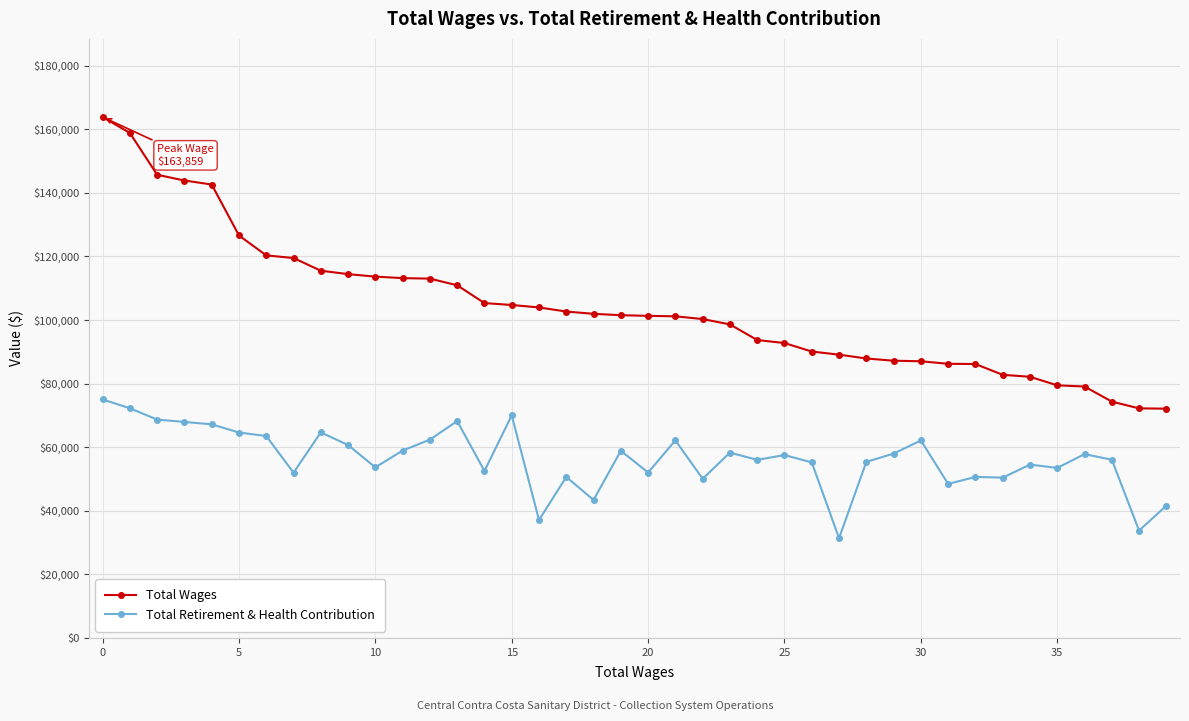

True or false: Total Wages and Total Retirement & Health Contribution cross at least once.

False